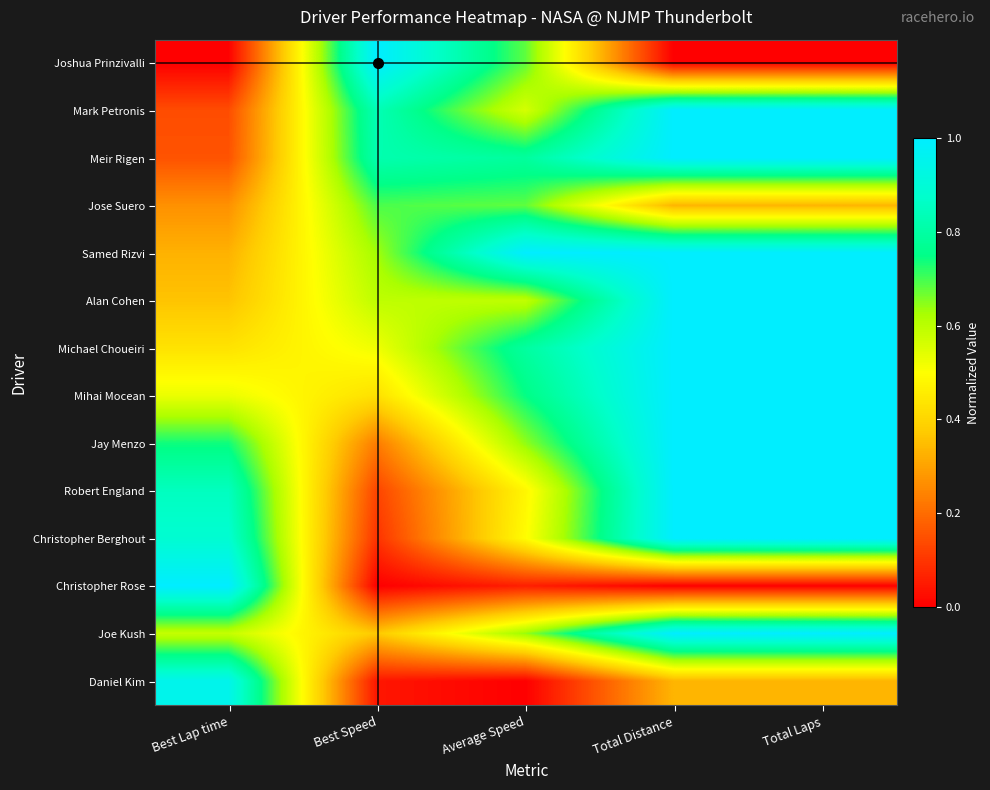

At which category is the sum across all series the highest?

Total Distance